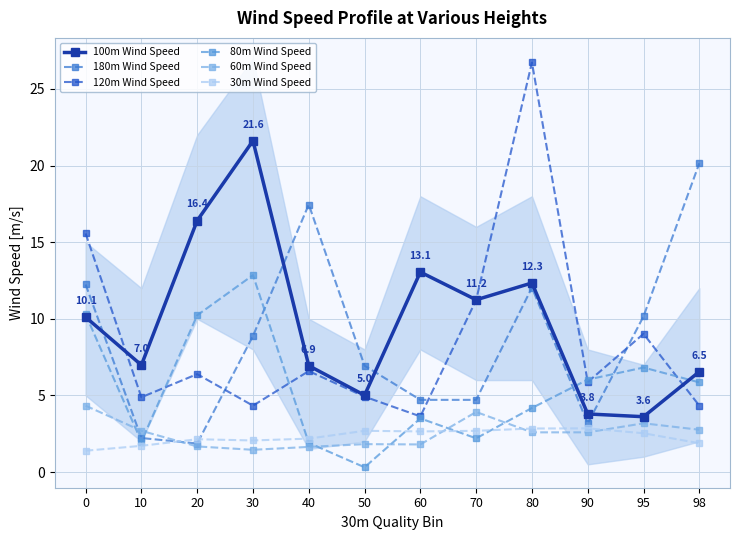

What is the difference between the maximum and minimum values in the 30m Wind Speed series?

1.5